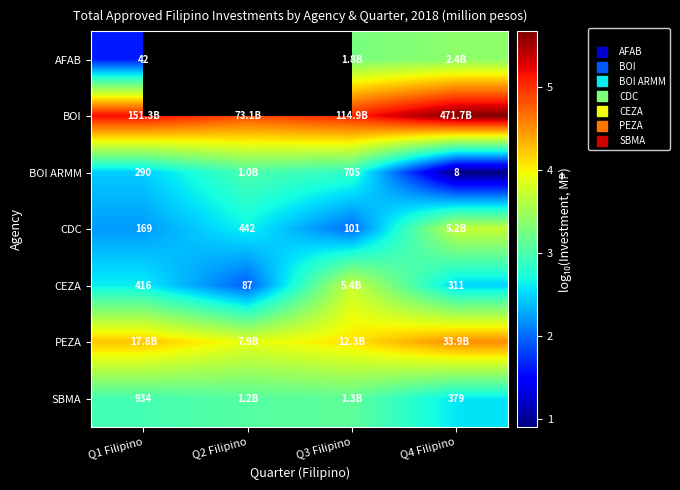

Count the number of data series in this chart.

7